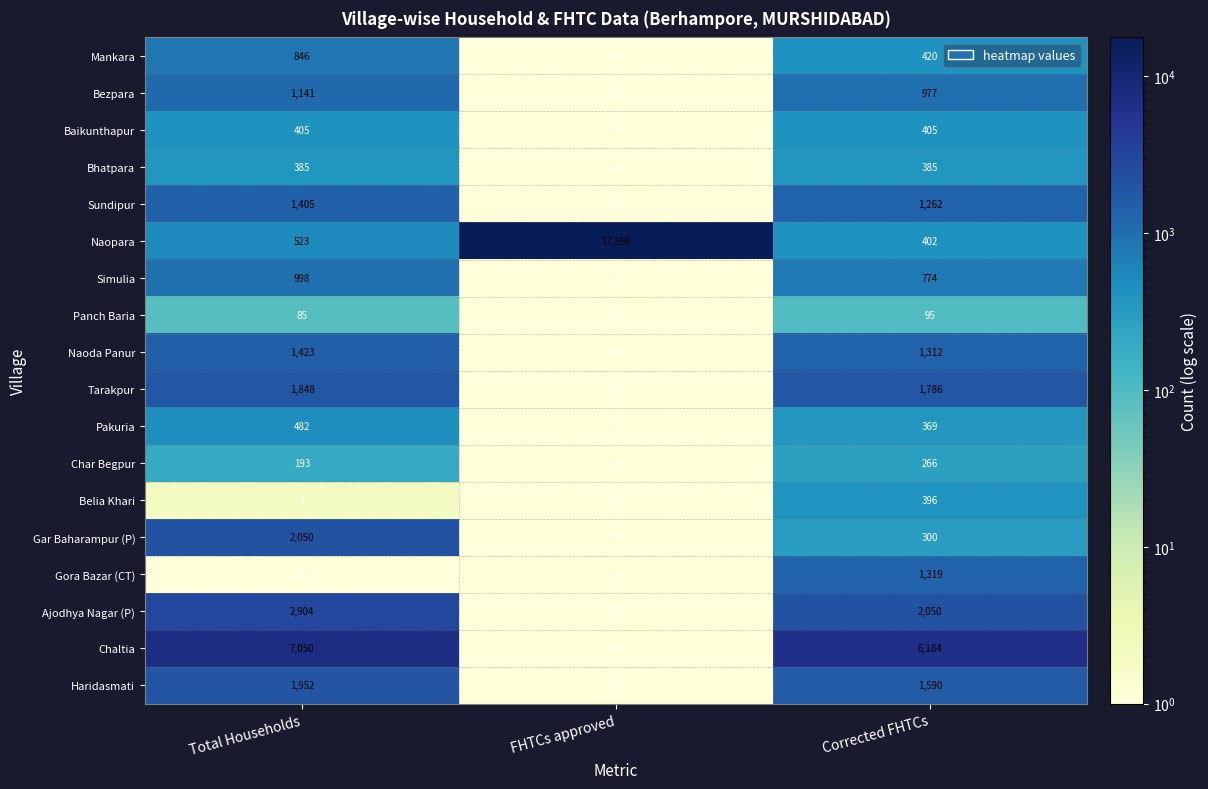

At which label does Ajodhya Nagar (P) first exceed 2050?

Total Households